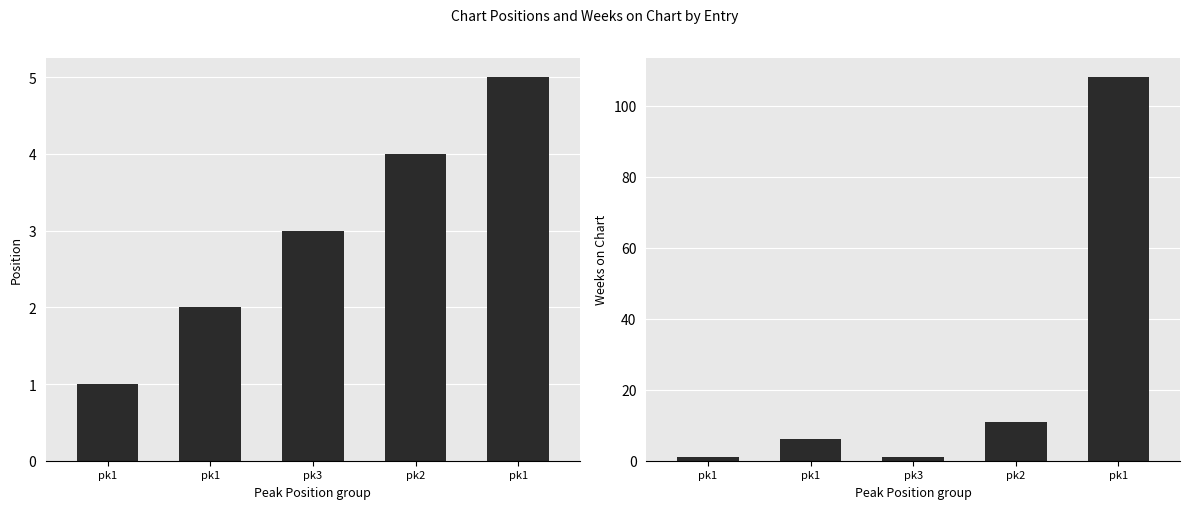

What is the label of the 3rd bar from the right?

pk3